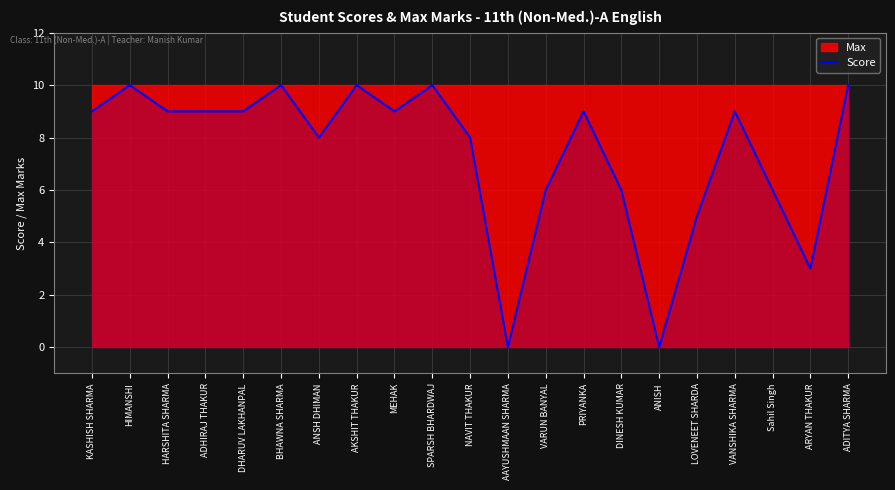

How many values are between 6 and 9?

12